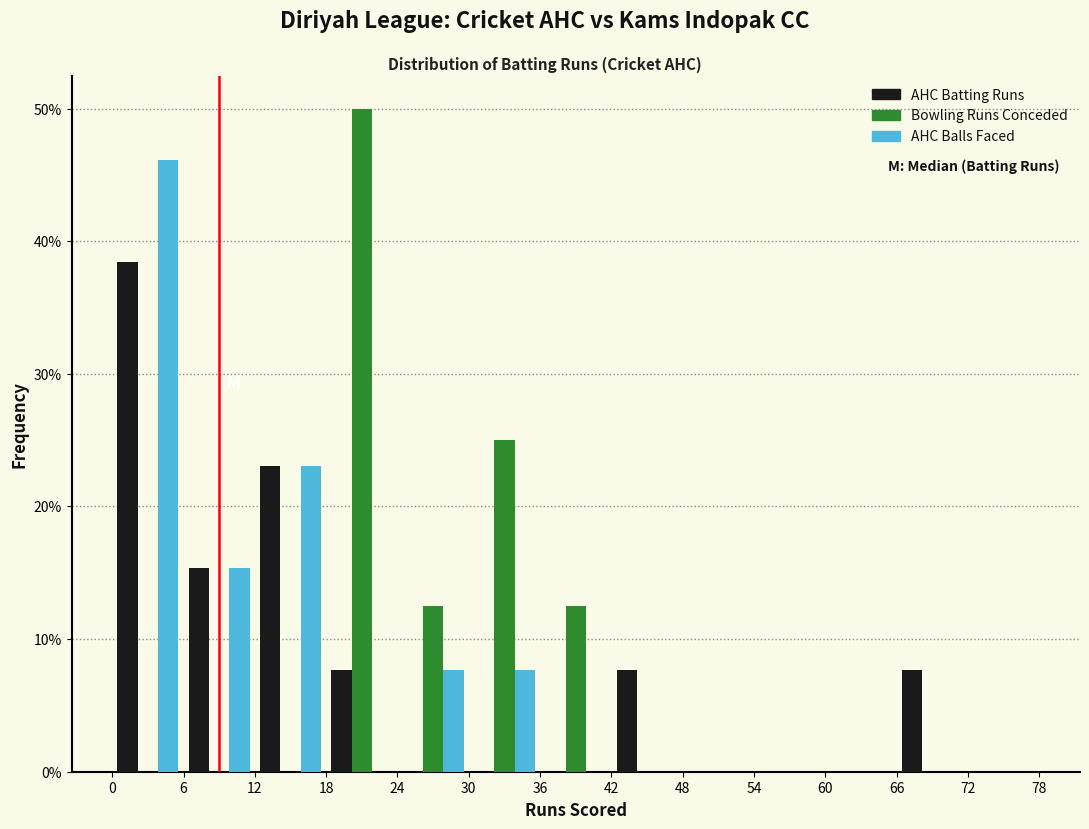

In the Bowling Runs Conceded series, which range on the x-axis has the tallest bar?

18 to 24